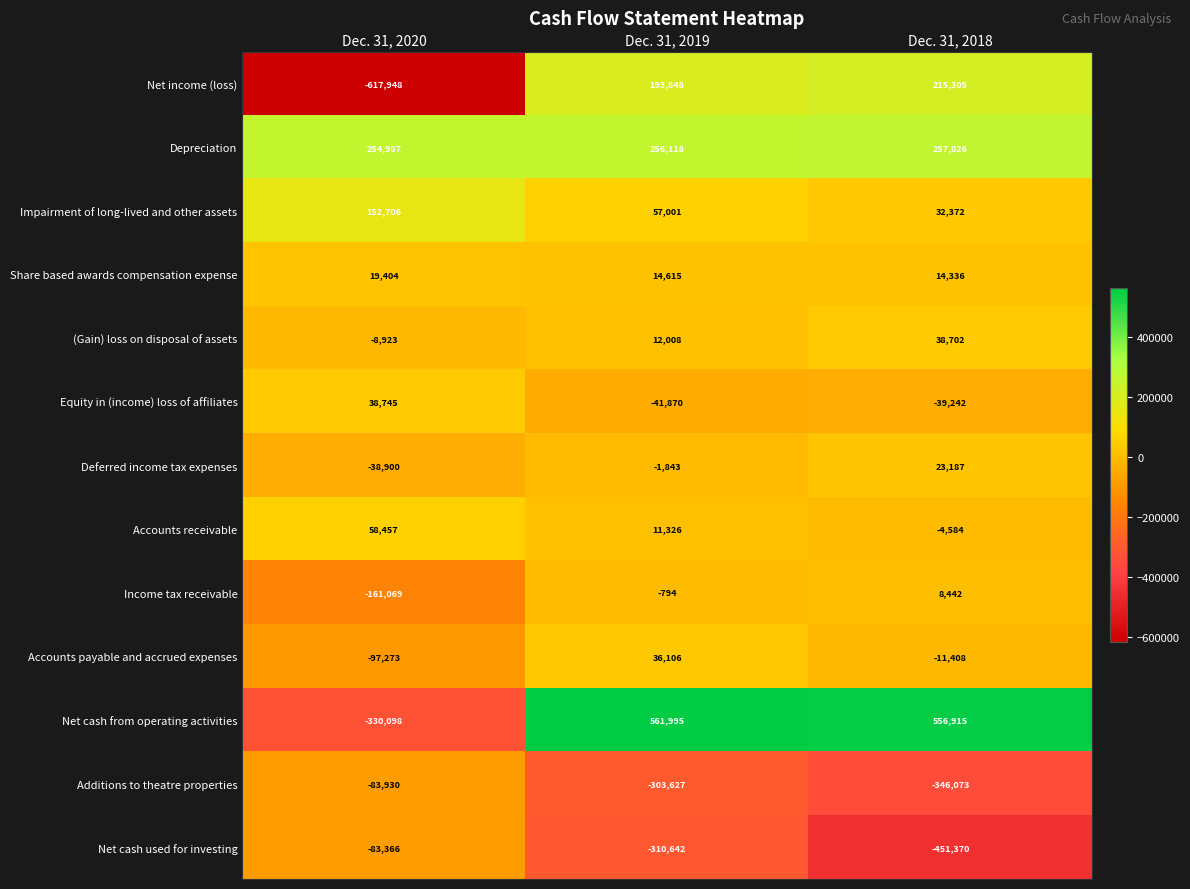

At which category is the sum across all series the highest?

Dec. 31, 2019